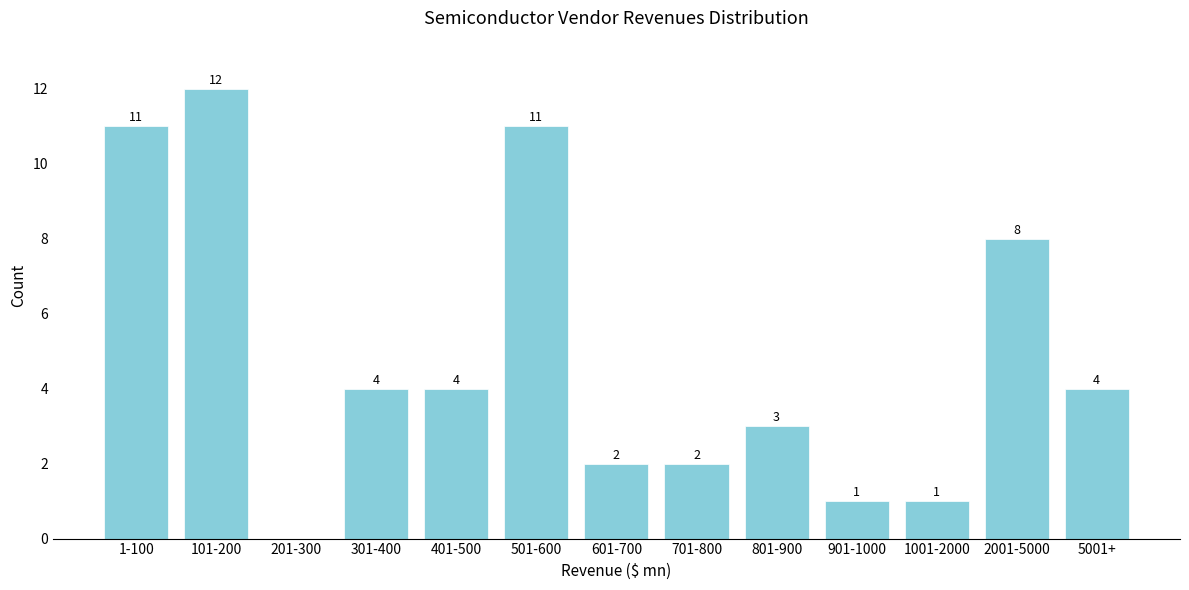

Reading right to left, what are all the values shown in this chart?

5001+=4	2001-5000=8	1001-2000=1	901-1000=1	801-900=3	701-800=2	601-700=2	501-600=11	401-500=4	301-400=4	201-300=0	101-200=12	1-100=11